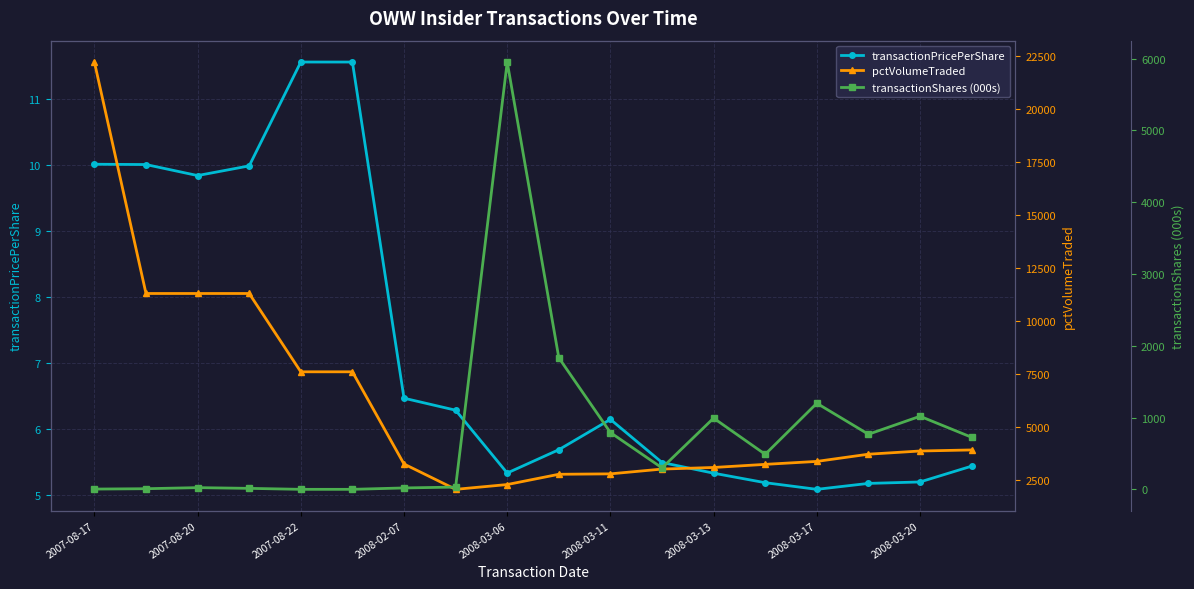

Is this an area chart (filled region under the line)?

No